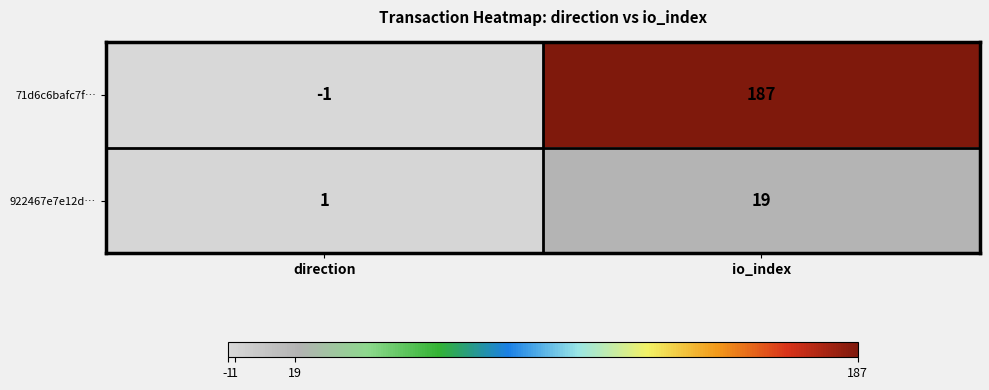

Which category has the highest value in the 71d6c6bafc7f… series?

io_index